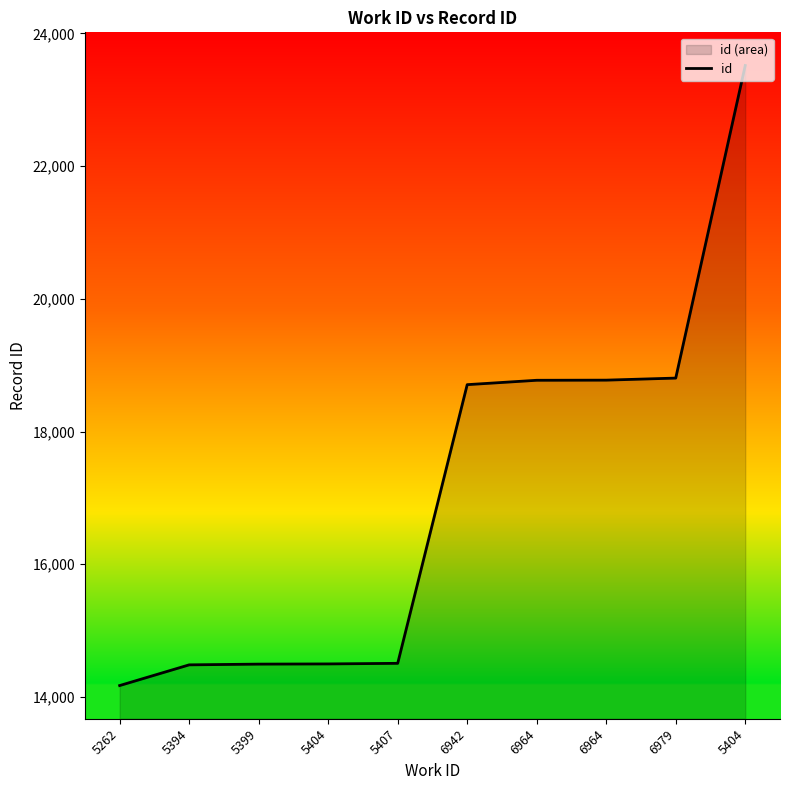

Does the chart display data point markers on the line(s)?

No